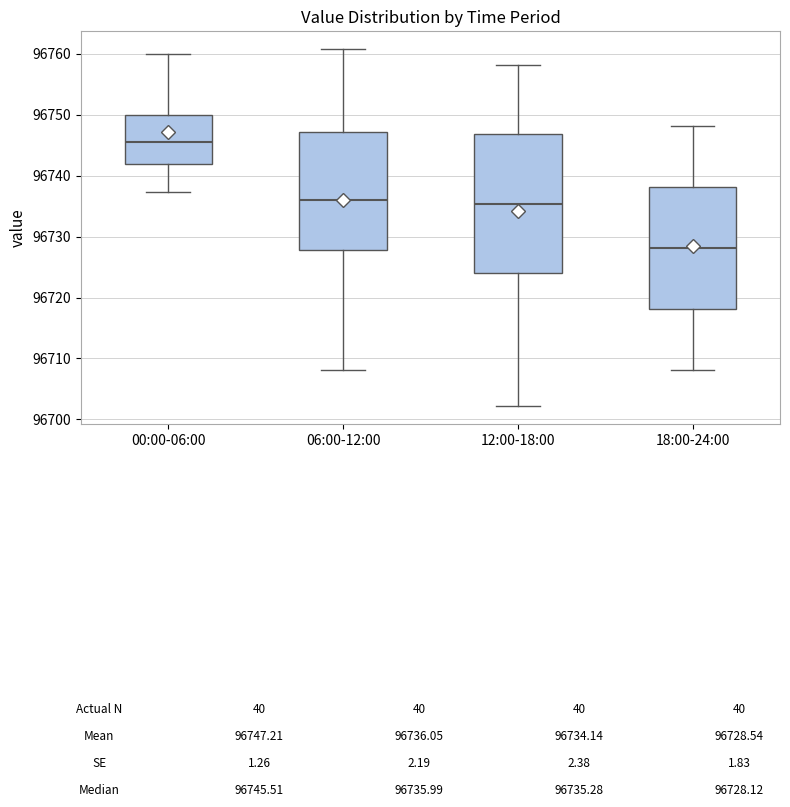

Reading left to right, transcribe this box plot: for each box, give where its median line is, the range the box spans, and where its two whiskers end, as read against the y-axis. The values are not printed on the chart, so give them approximately, as read against the axis.

00:00-06:00: median 96746, box 96742 to 96750, whiskers 96737 to 96760
06:00-12:00: median 96736, box 96728 to 96747, whiskers 96708 to 96761
12:00-18:00: median 96735, box 96724 to 96747, whiskers 96702 to 96758
18:00-24:00: median 96728, box 96718 to 96738, whiskers 96708 to 96748